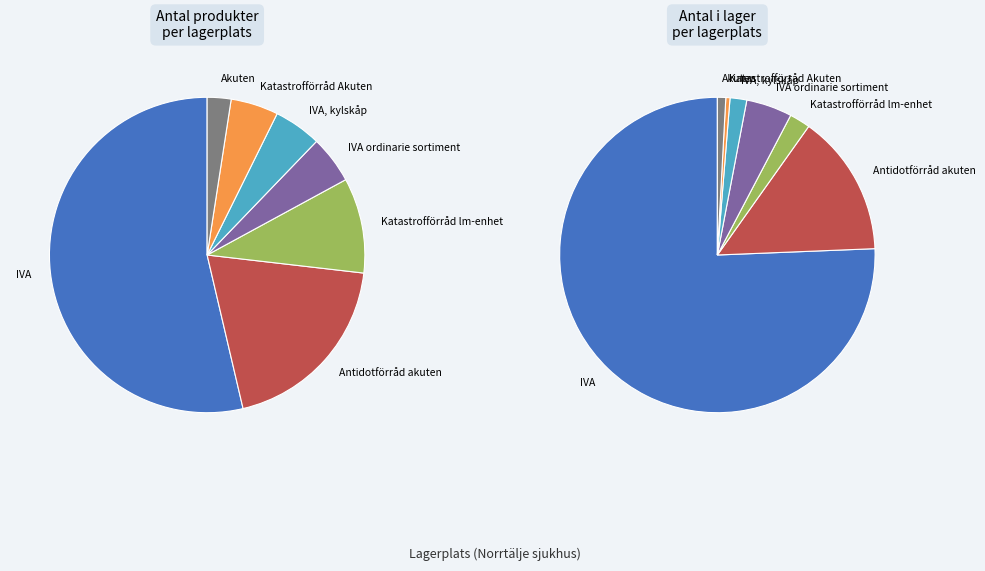

Is it true that Antidotförråd akuten is 30% of the pie?

False